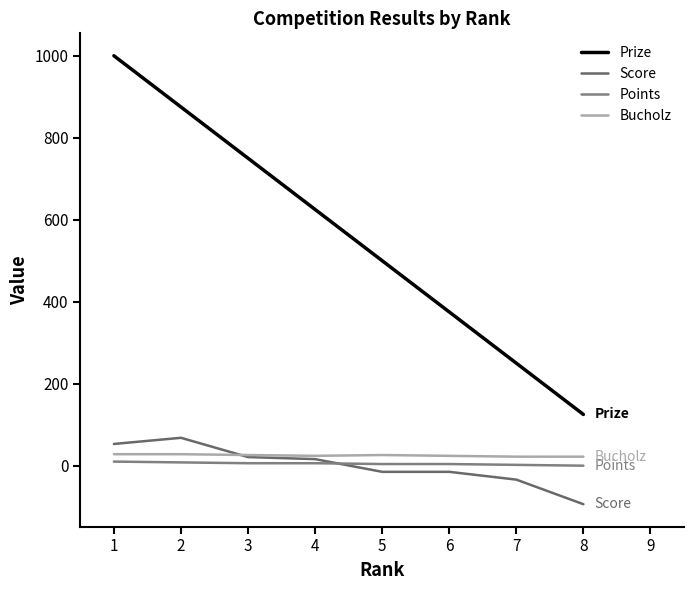

Does the chart have visible grid lines?

No